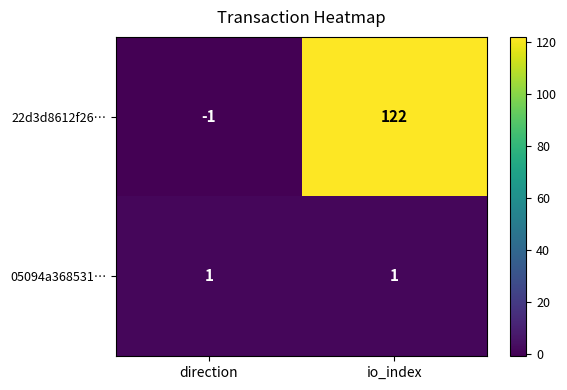

At which category is the sum across all series the highest?

io_index